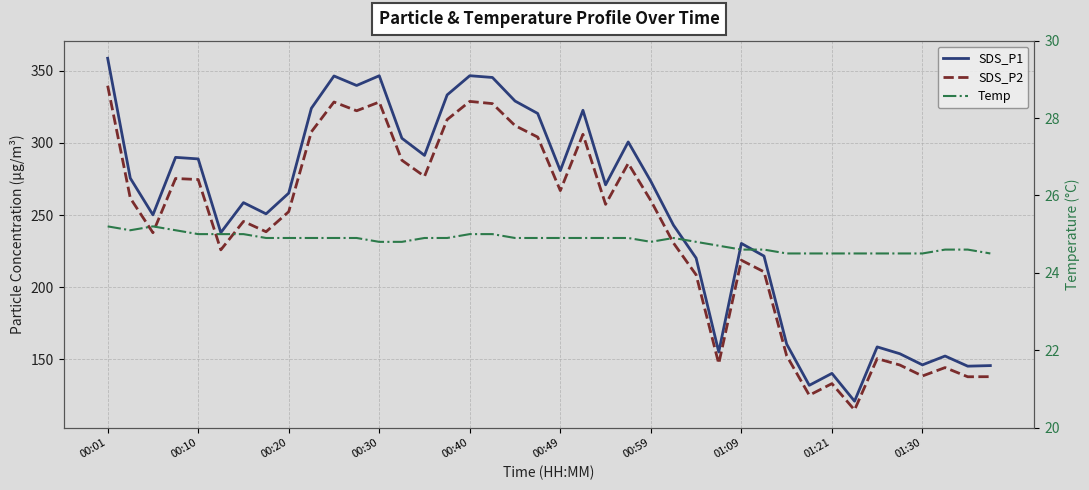

What is the difference between the maximum and minimum values in the SDS_P2 series?

224.7